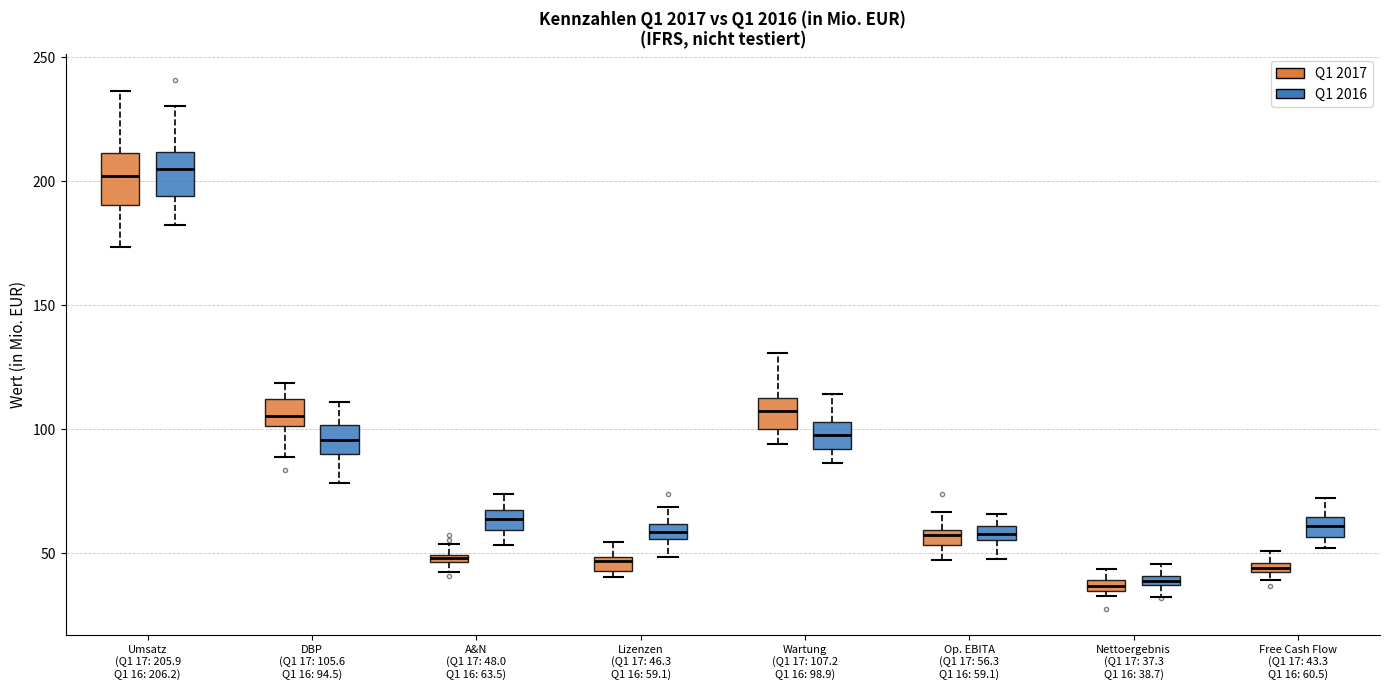

Where is the upper edge of the box for Umsatz (Q1 17: 205.9 Q1 16: 206.2) (Q1 2017) on the y-axis? The values are not printed on the chart, so give them approximately, as read against the axis.

210